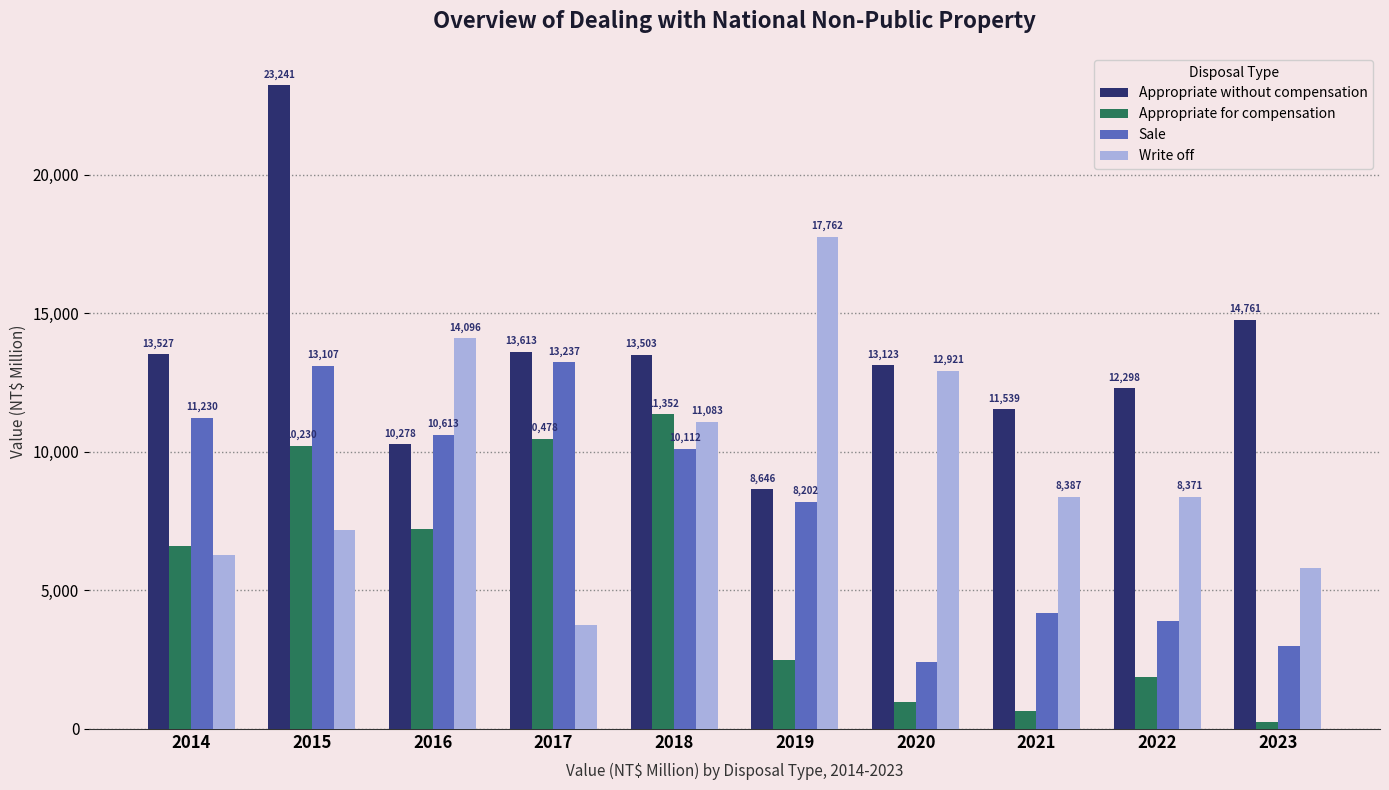

The value of Appropriate without compensation at 2015 is 36880. True or false?

False